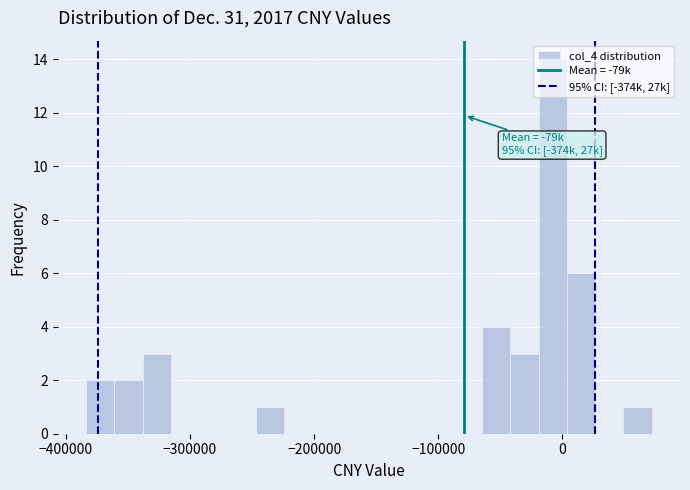

Read against the x-axis, roughly where is the centre of the tallest bar?

-10000